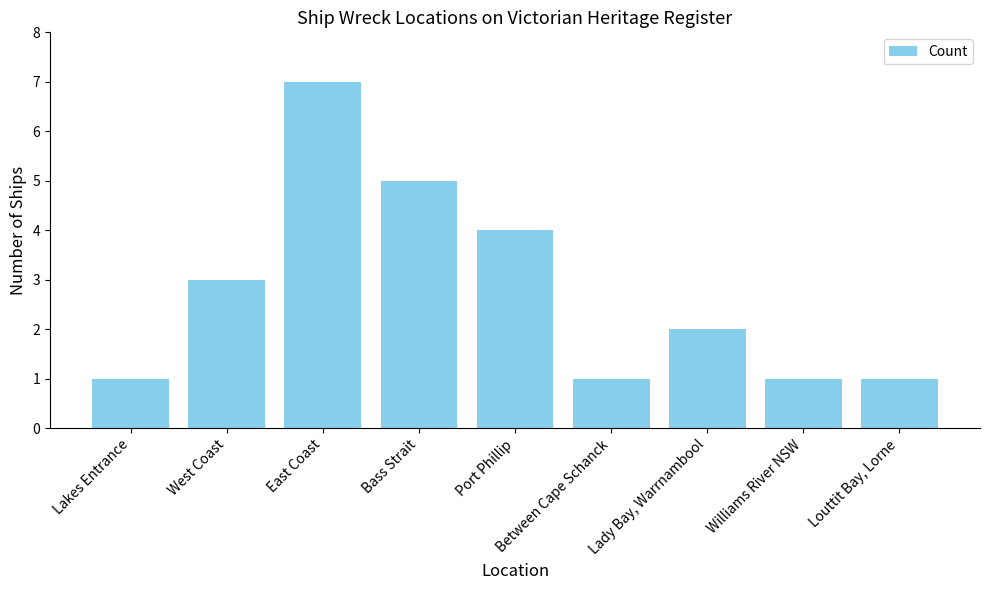

What is the sum of the values at Williams River NSW and Lady Bay, Warrnambool?

3